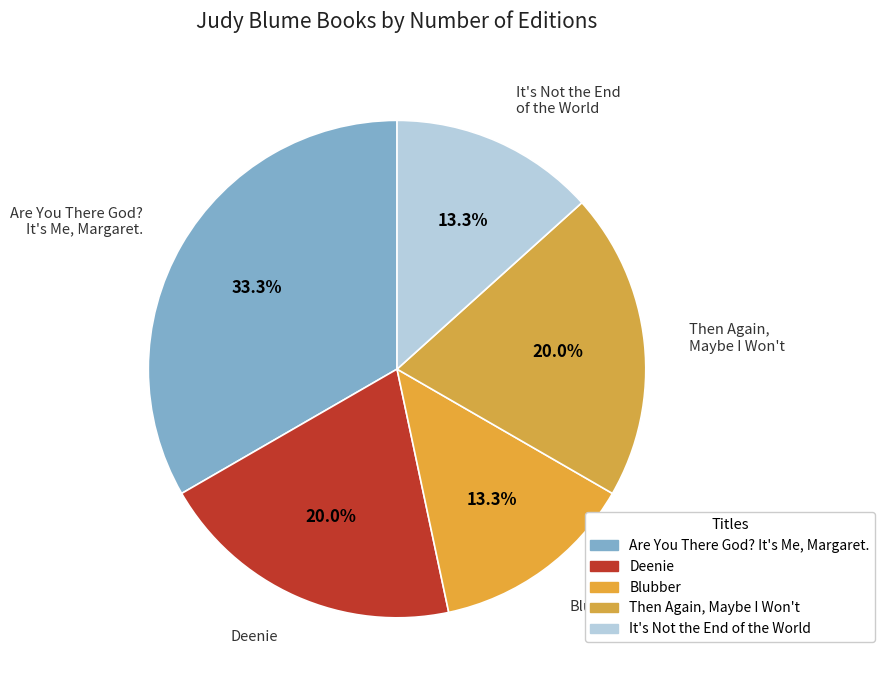

Which category has the biggest portion of the pie?

Are You There God? It's Me, Margaret.